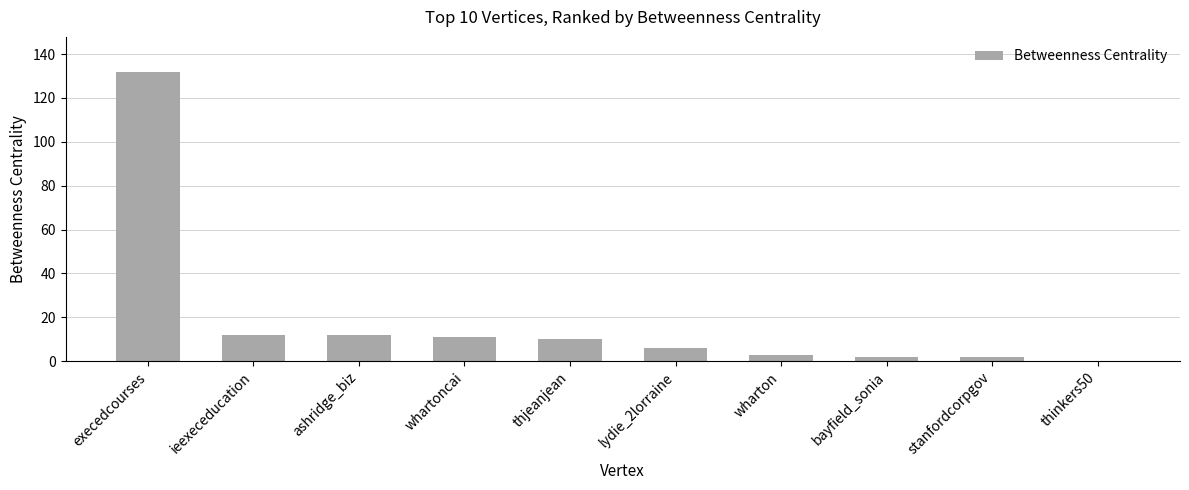

What is the sum of the values at execedcourses and ieexeceducation?

144